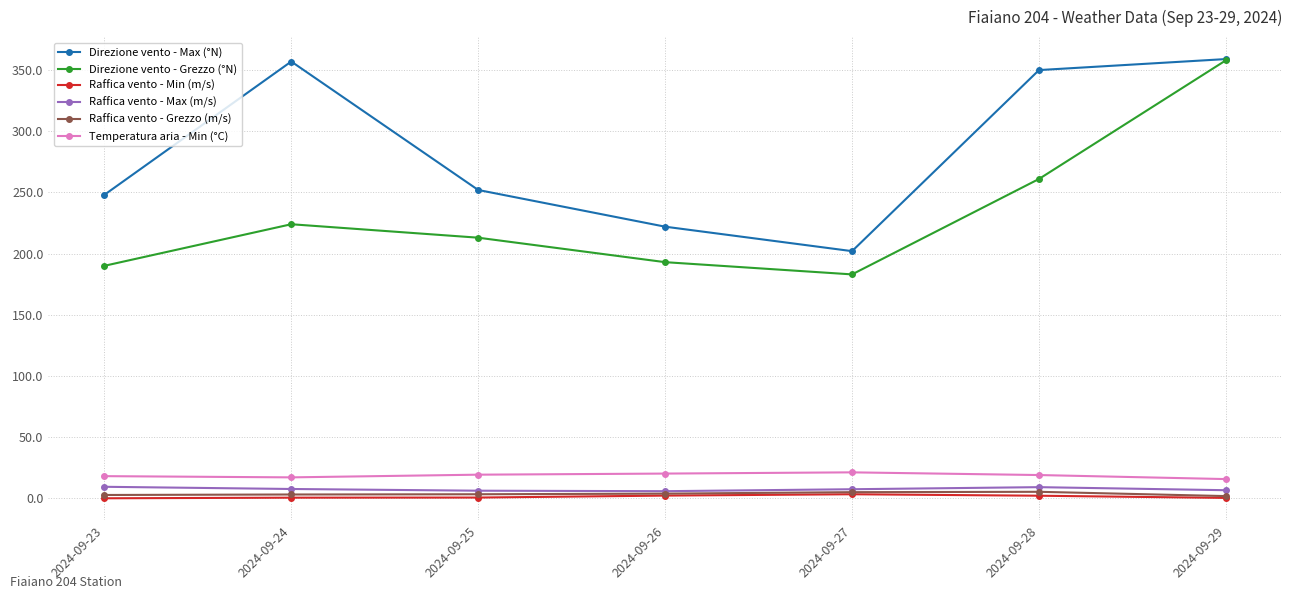

What is the minimum value for Direzione vento - Max (°N)?

202.0